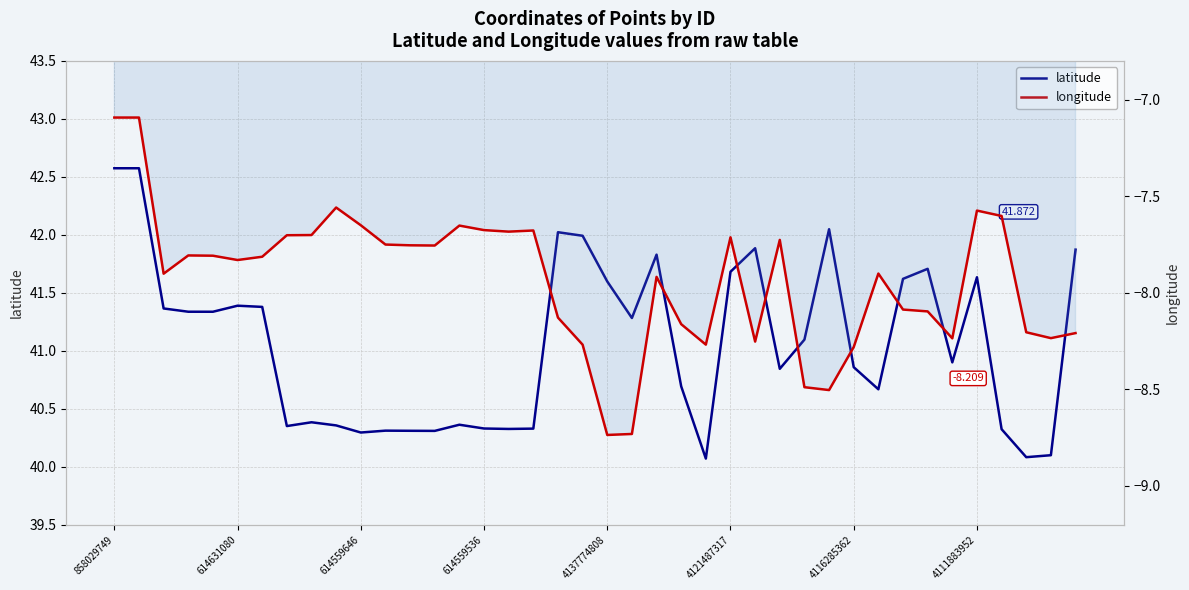

What is the label of the 25th point from the left?

24